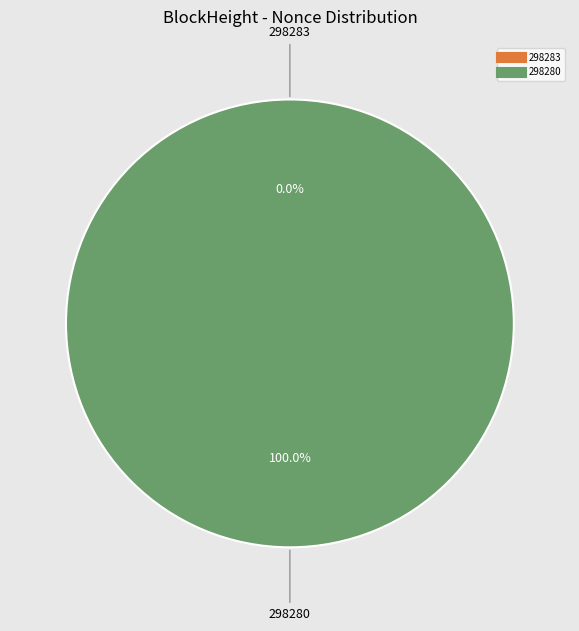

How many slices are in this pie chart?

2